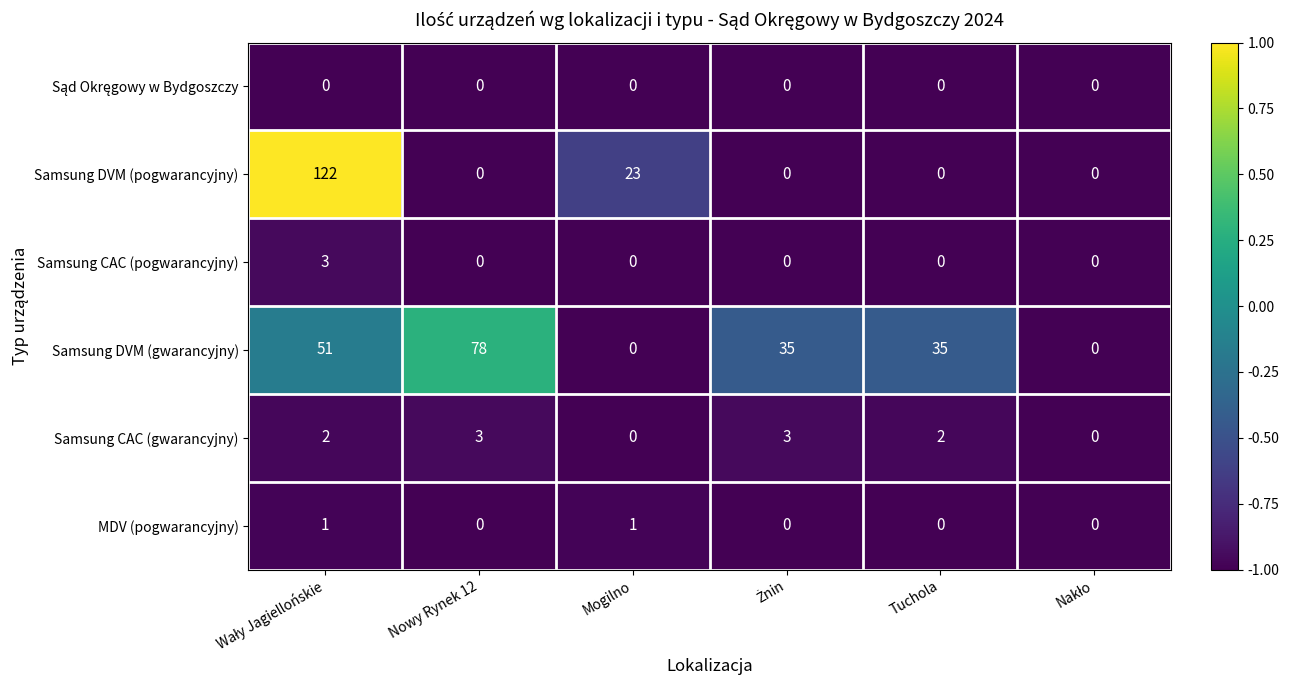

What is the greatest value displayed?

122